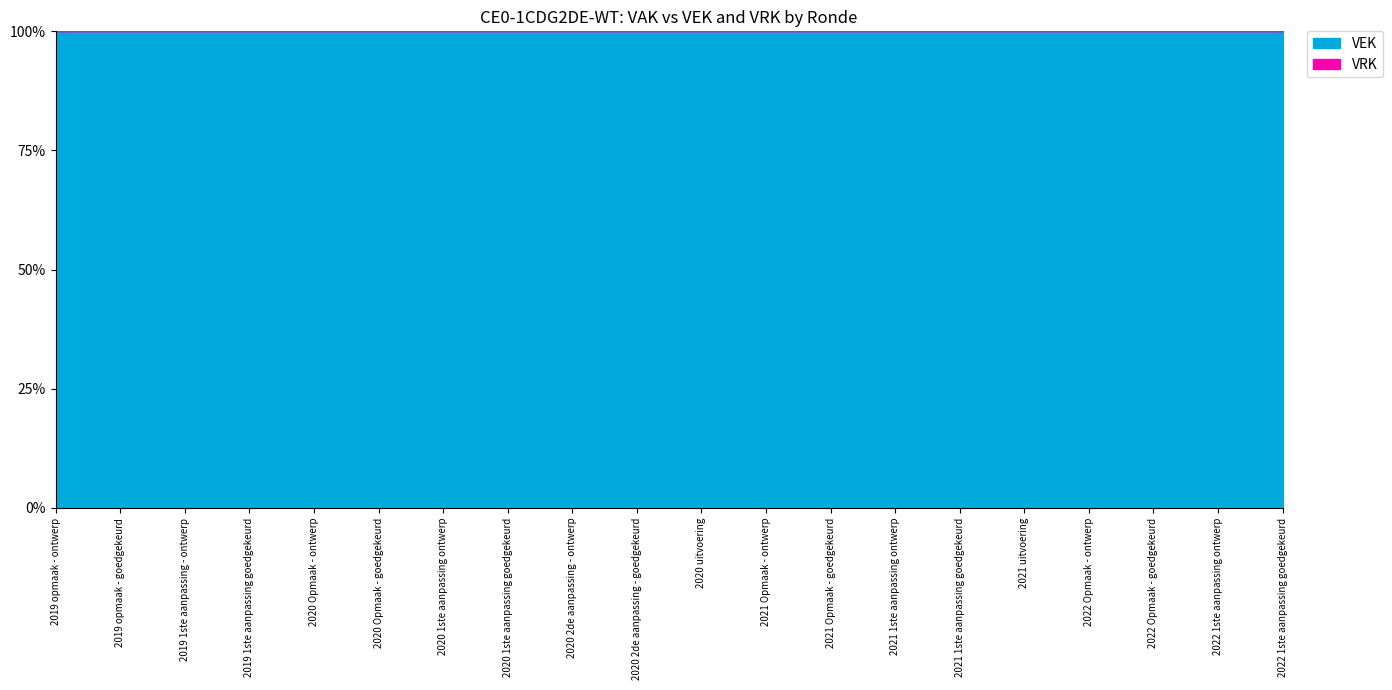

Reading right to left, extract all data points from this chart.

VEK: 37964	37964	36701	36701	35807	35814	35814	35562	35562	33457	33462	31462	31462	31462	28962	28962	28962	28962	28962	28962
VRK: 0	0	0	0	0	0	0	0	0	0	0	0	0	0	0	0	0	0	0	0